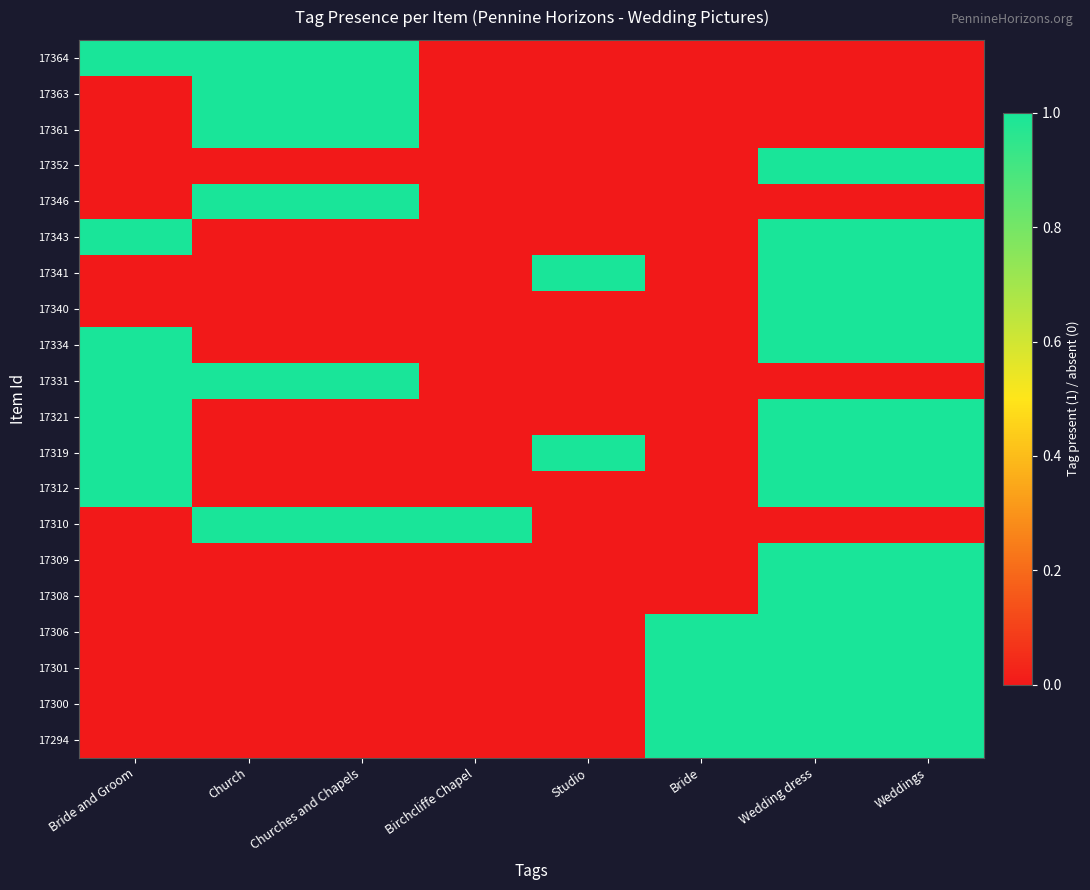

Which series has the largest range (max minus min)?

17364